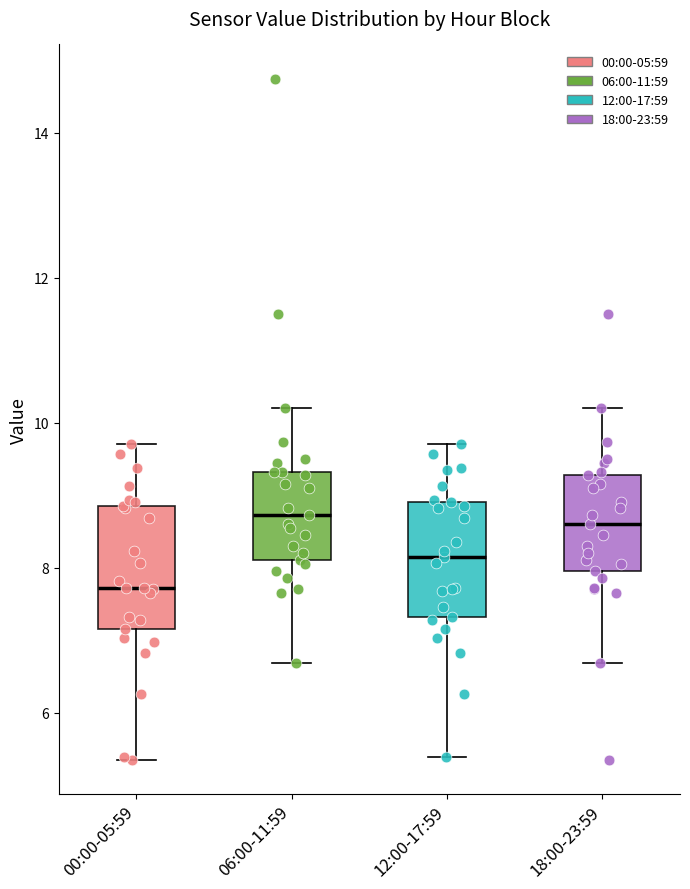

Reading left to right, read every box against the y-axis: the position of its median line, the range the box covers, and the ends of its whiskers. The values are not printed on the chart, so give them approximately, as read against the axis.

00:00-05:59: median 7.8, box 7.2 to 8.8, whiskers 5.4 to 9.8
06:00-11:59: median 8.8, box 8.2 to 9.4, whiskers 6.6 to 10.2
12:00-17:59: median 8.2, box 7.4 to 9.0, whiskers 5.4 to 9.8
18:00-23:59: median 8.6, box 8.0 to 9.2, whiskers 6.6 to 10.2